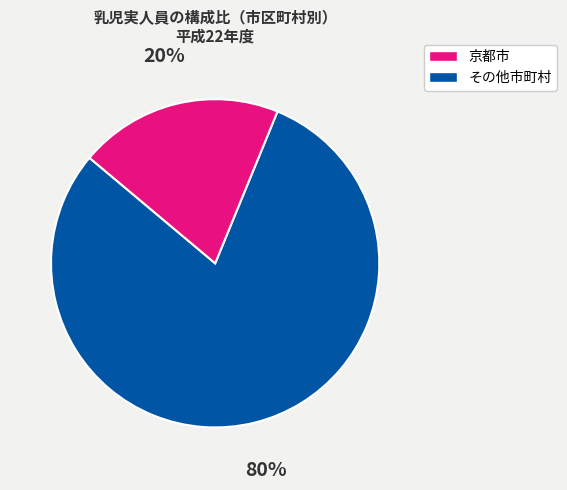

To the nearest percent, what is the difference between the largest and smallest slice percentages?

60%